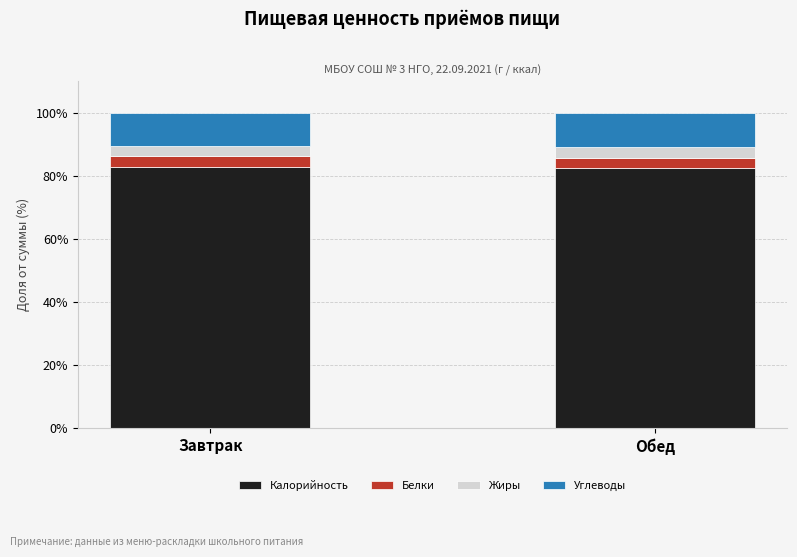

How many distinct data groups are displayed?

4